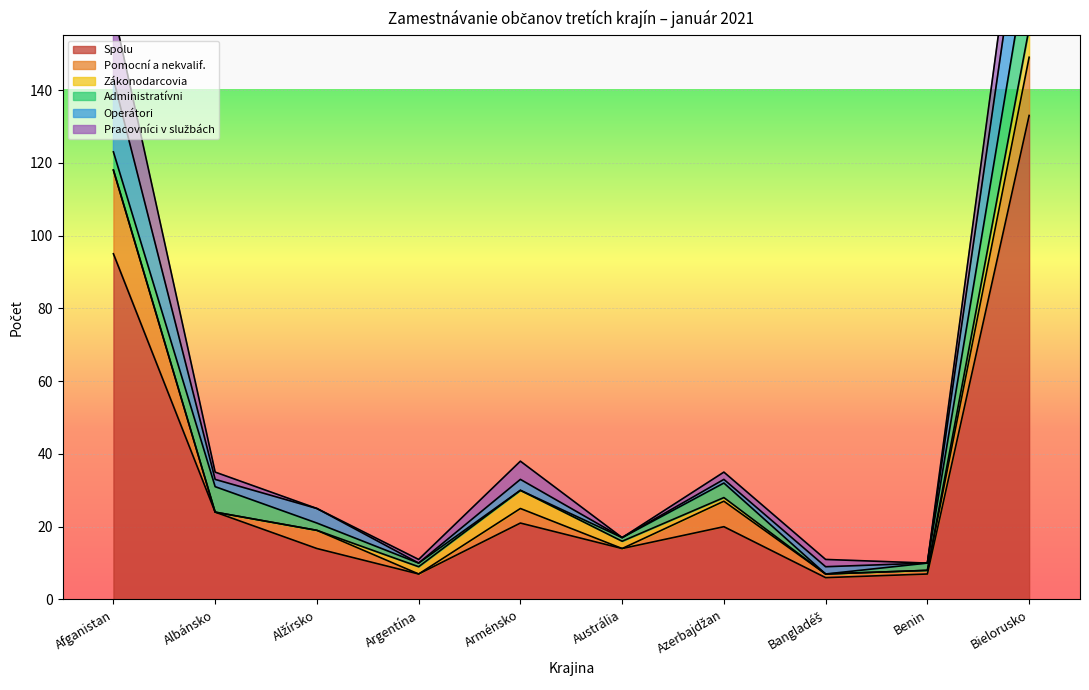

True or false: Administratívni has a value of 7 at Arménsko.

False